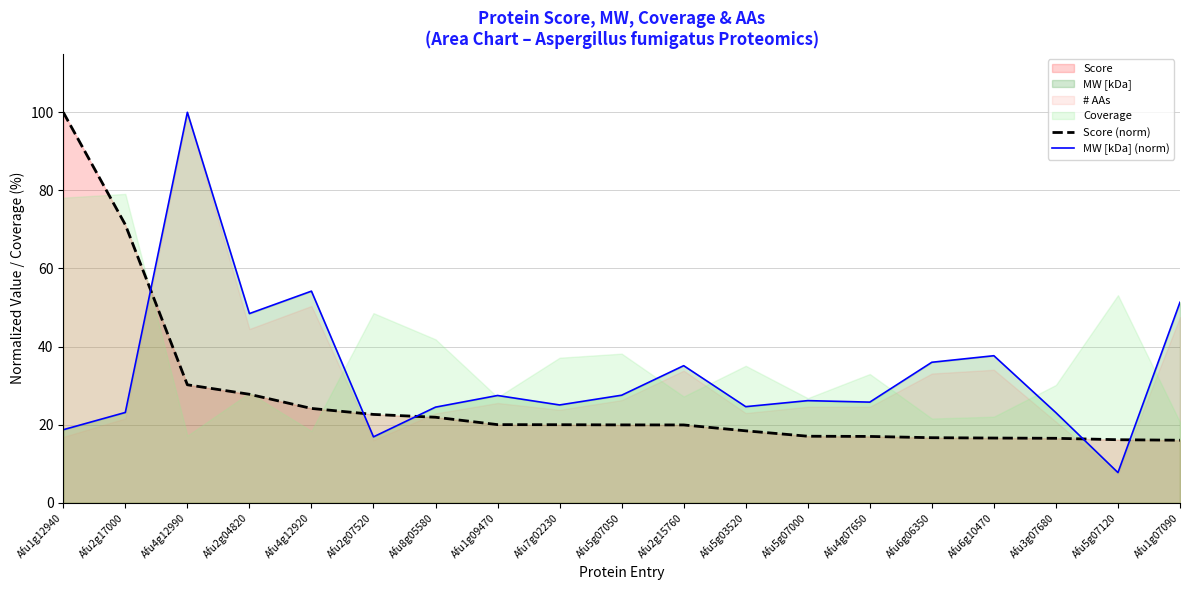

What is the value of the Score (norm) point at the 7th from the left?

21.9